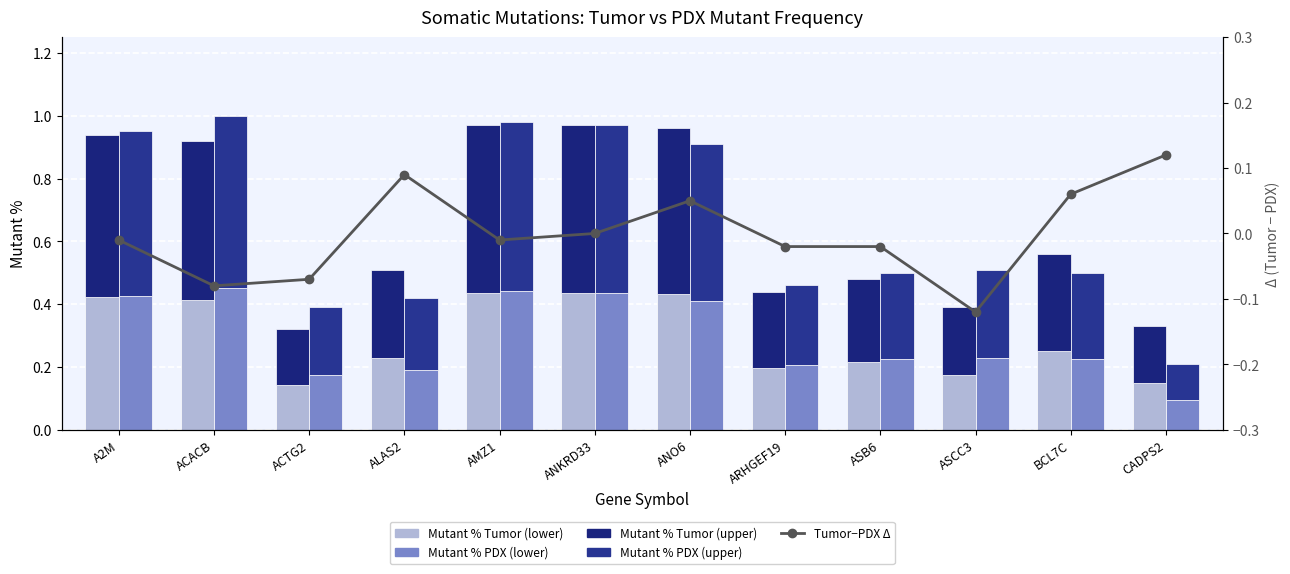

Which series has the largest range (max minus min)?

Mutant % PDX (upper)